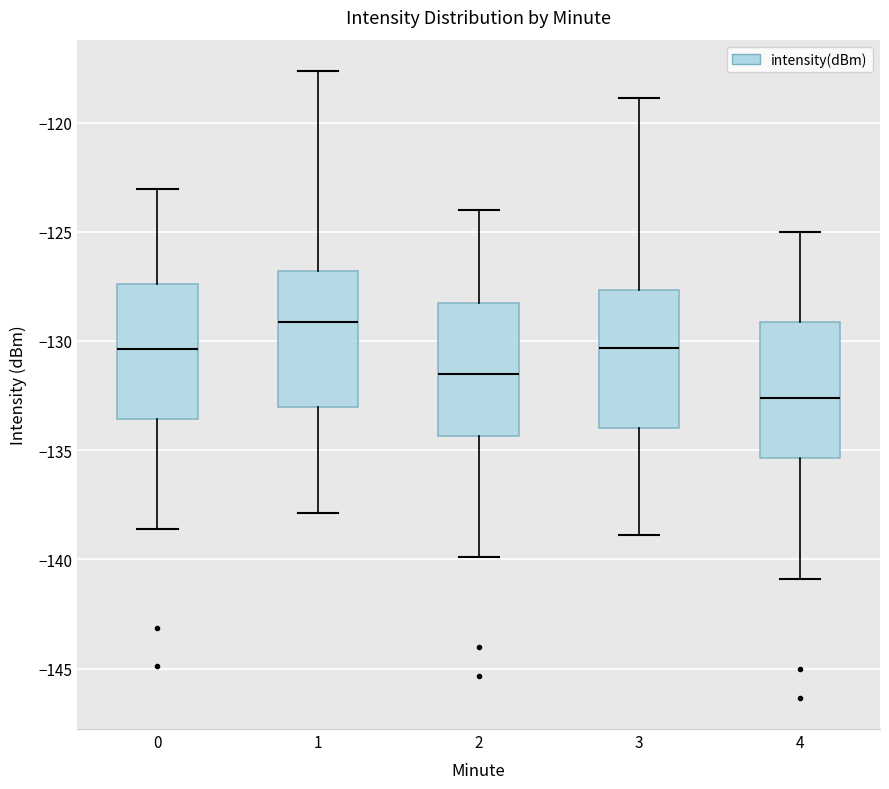

Which box's median line is the lowest?

4